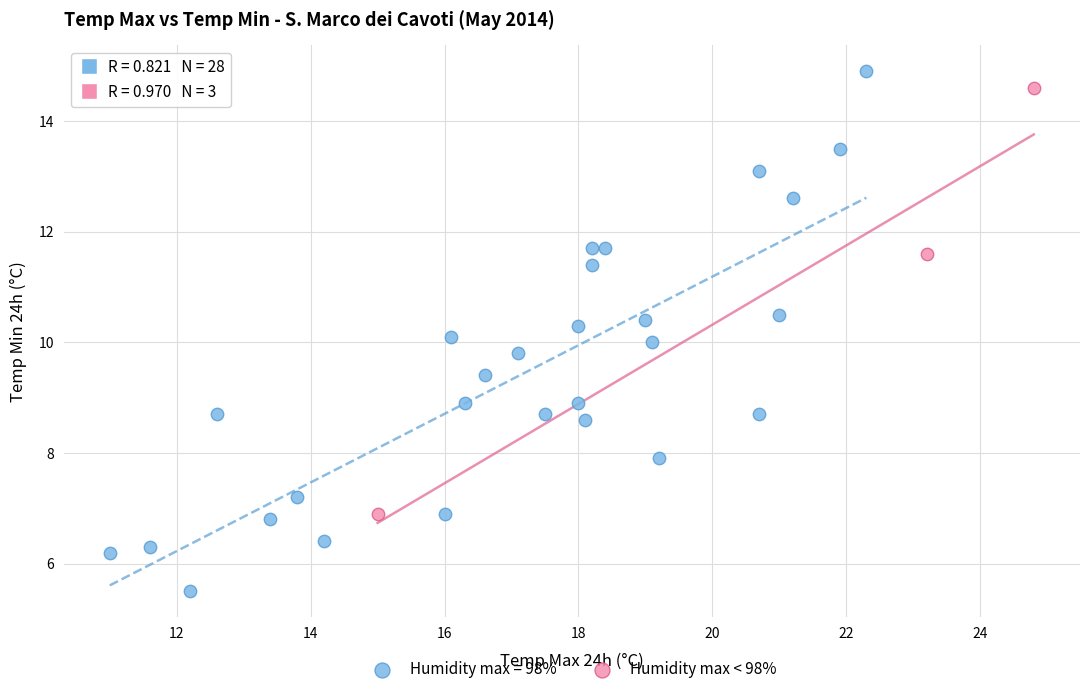

Which series has the largest Y range (max minus min)?

Humidity max = 98%